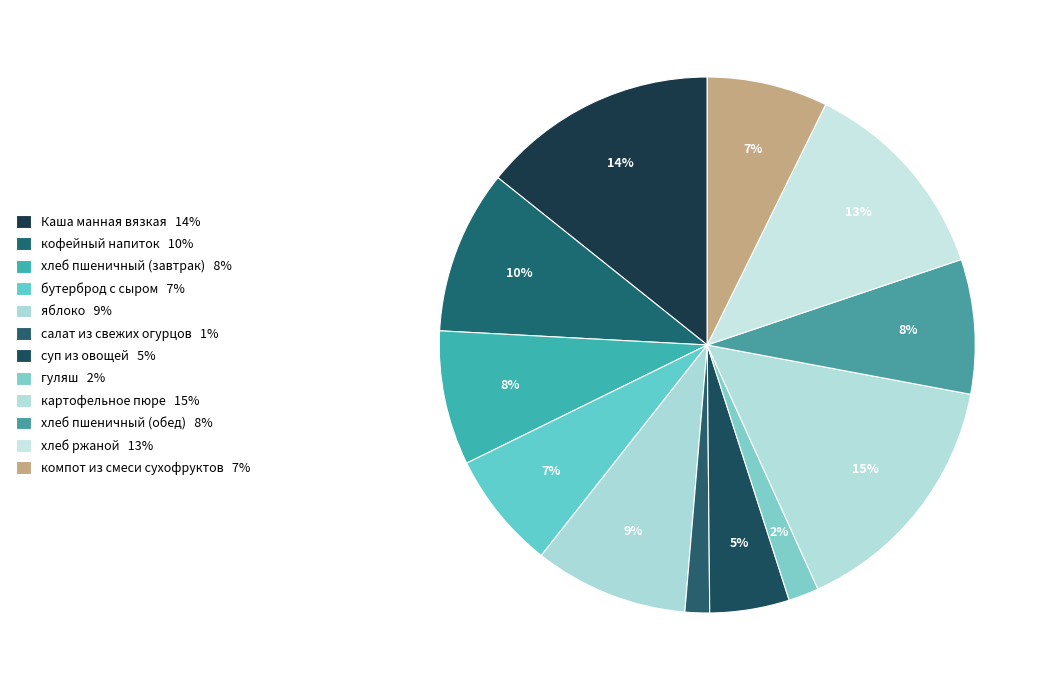

What percentage is the бутерброд с сыром slice, to the nearest percent?

7%